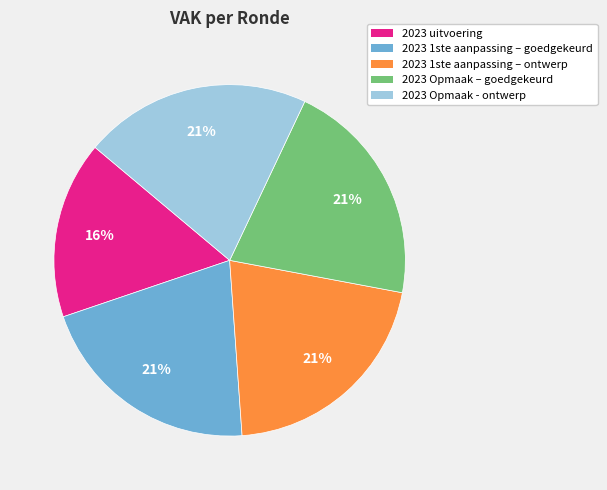

Is there a majority slice in this chart?

No